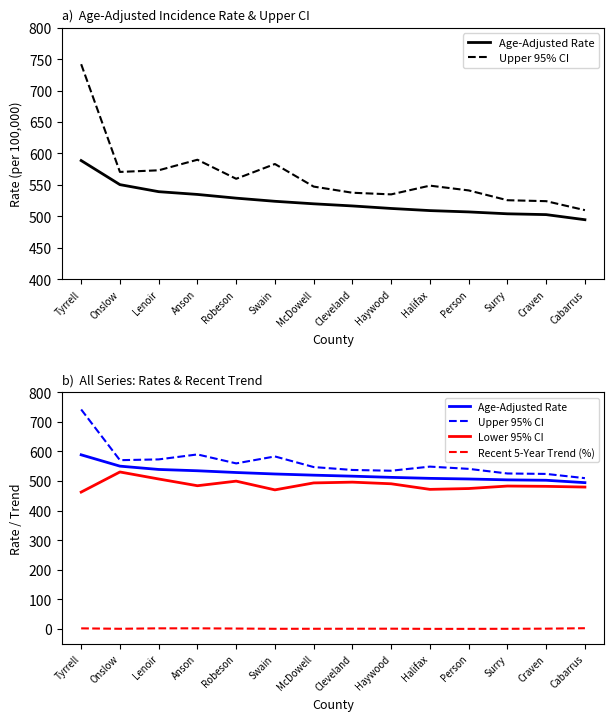

What is the difference between the maximum and minimum values in the Lower 95% CI series?

68.0